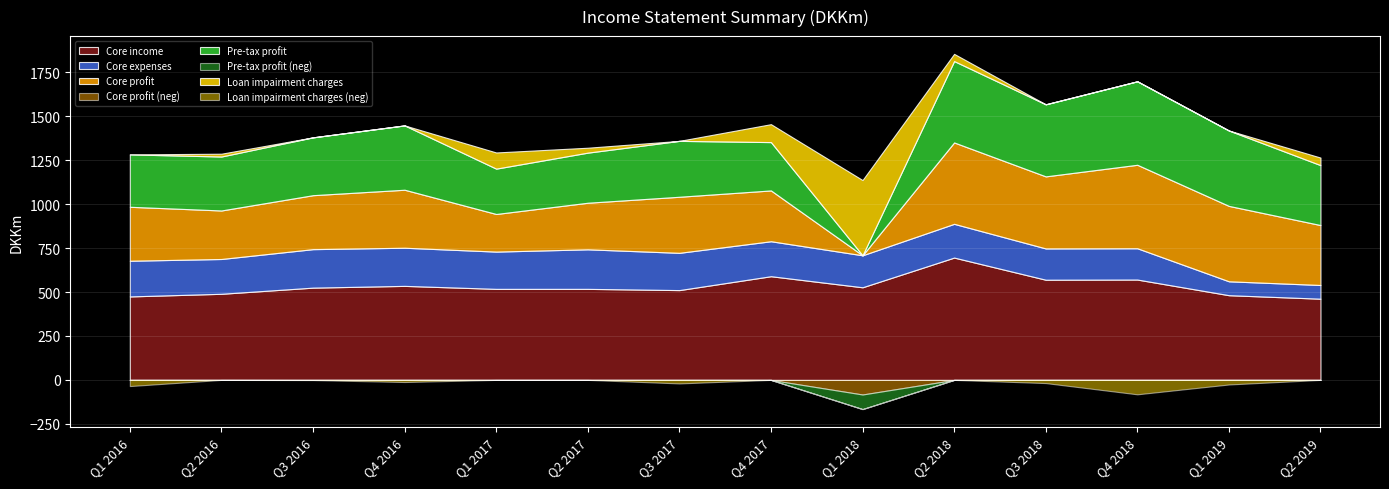

Which has a higher value, Q1 2017 or Q4 2018?

Q4 2018